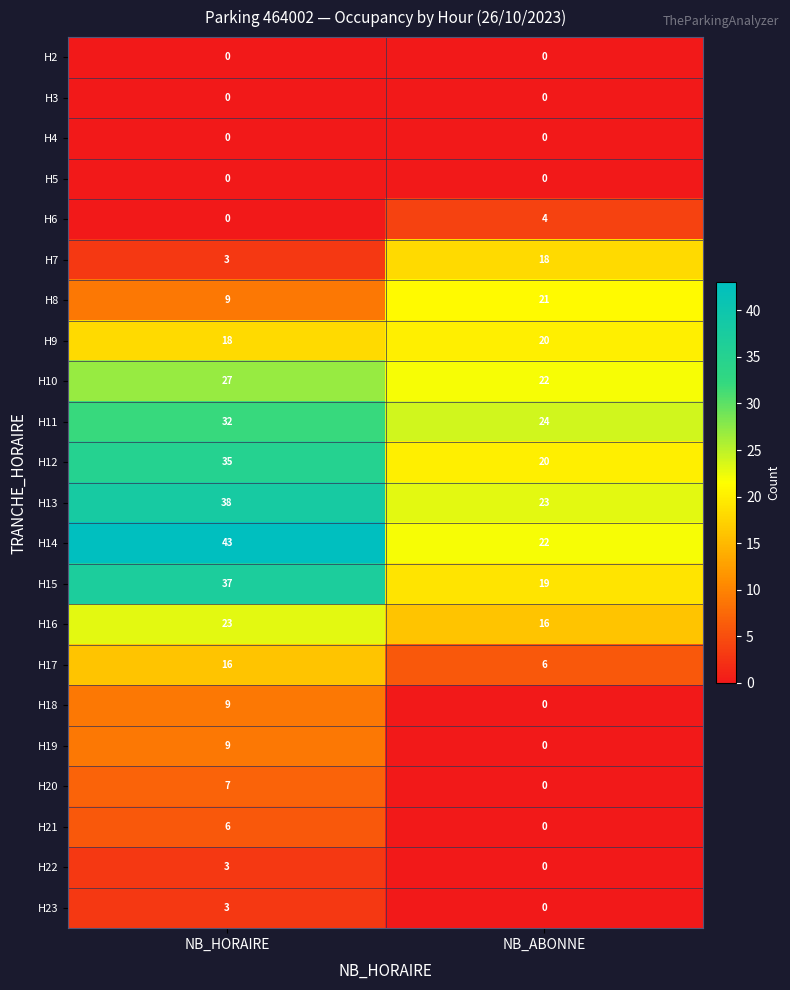

What is the sum of the H15 values at NB_HORAIRE and NB_ABONNE?

56